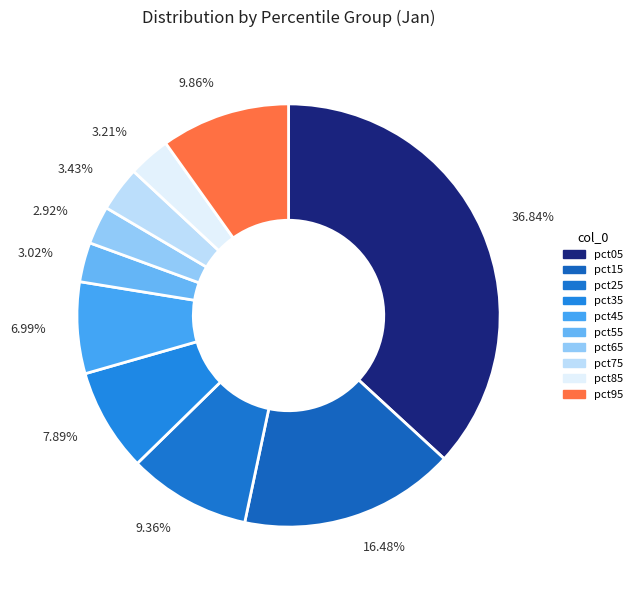

To the nearest percent, what is the difference between the largest and smallest slice percentages?

34%